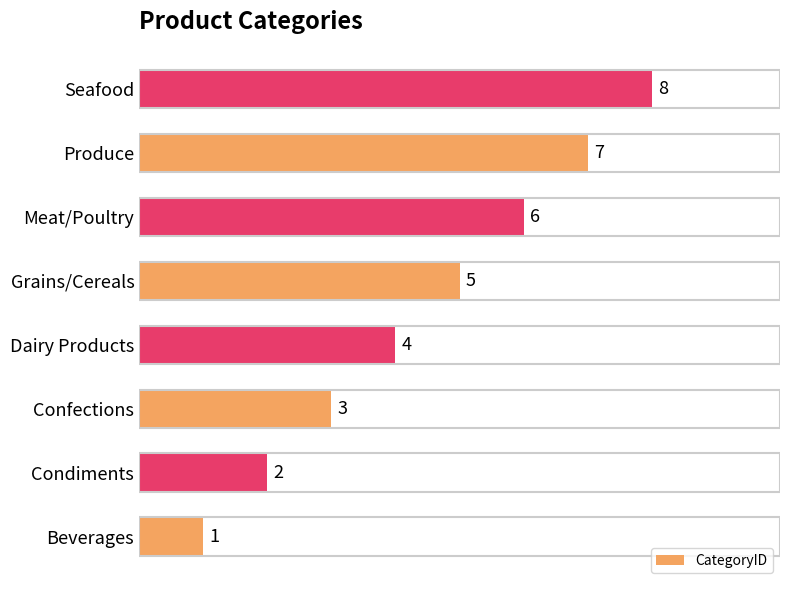

What is the sum of the values at Condiments and Produce?

9